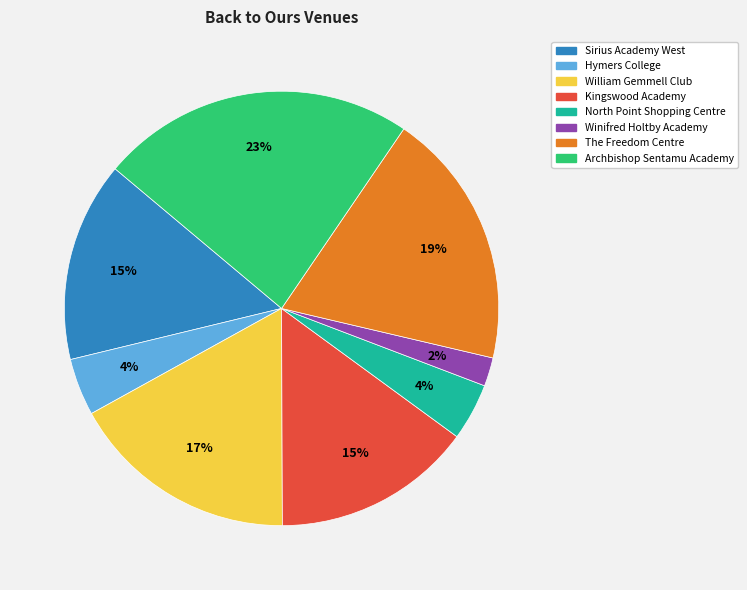

To the nearest percent, what is the difference between the largest and smallest slice percentages?

21%